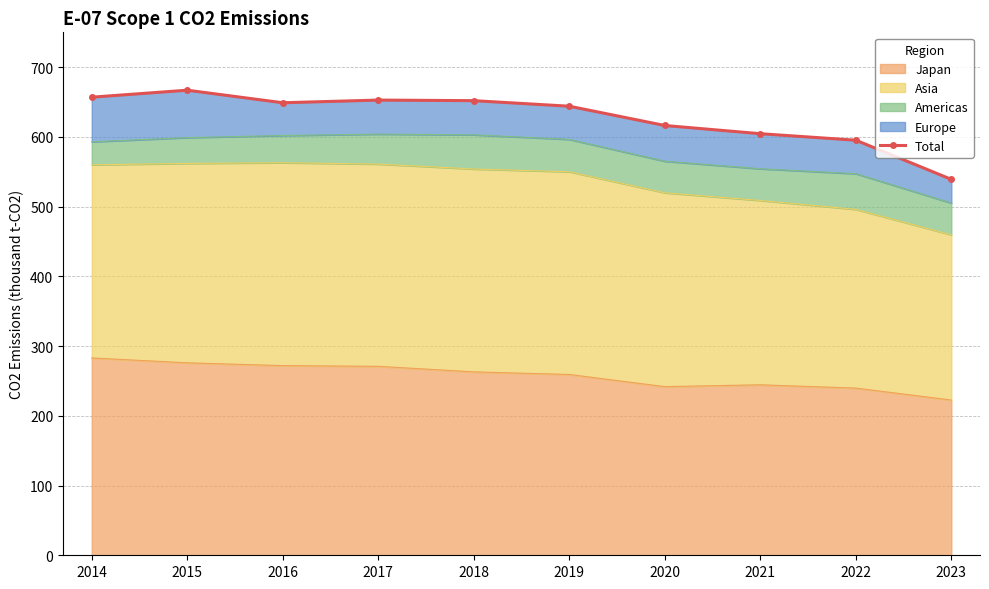

How many values exceed 649?

4